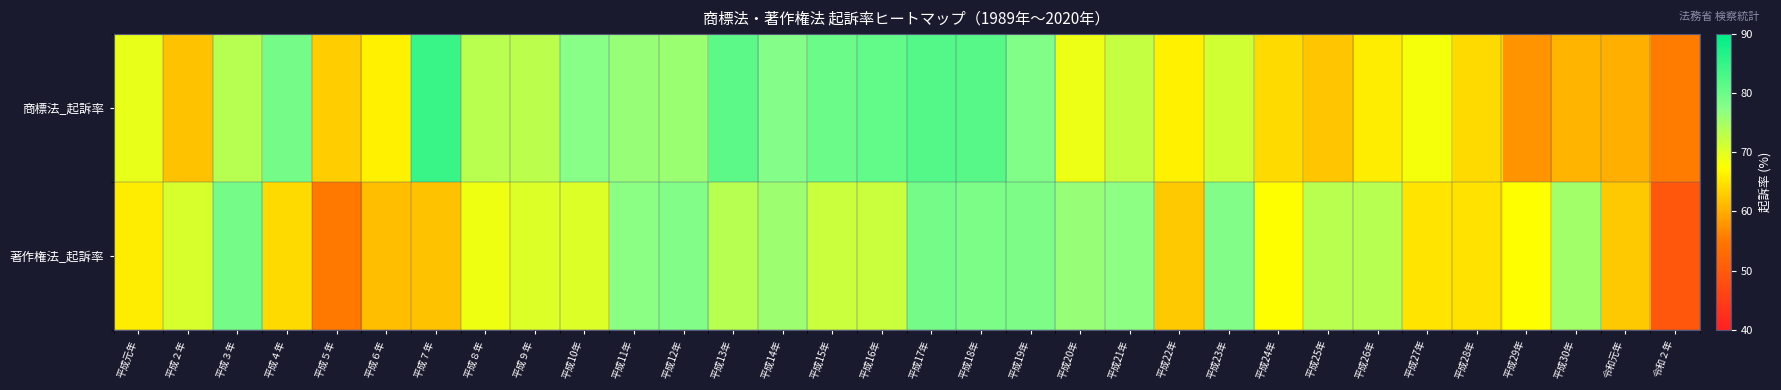

What is the total value across all series at 平成８年?

142.0